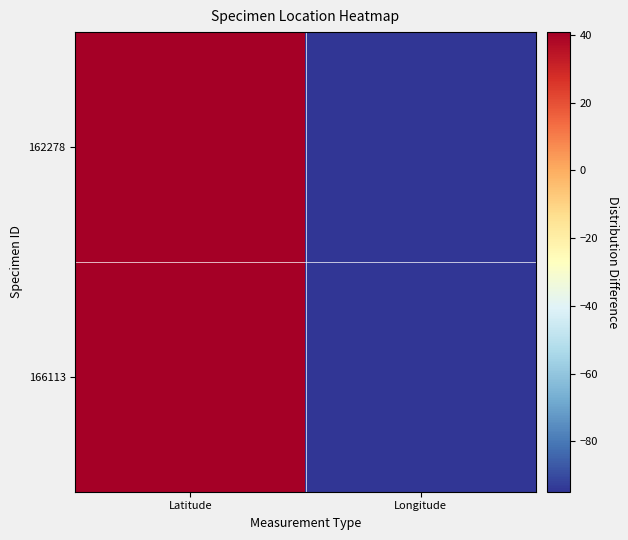

Which label corresponds to the largest value in the chart?

Latitude